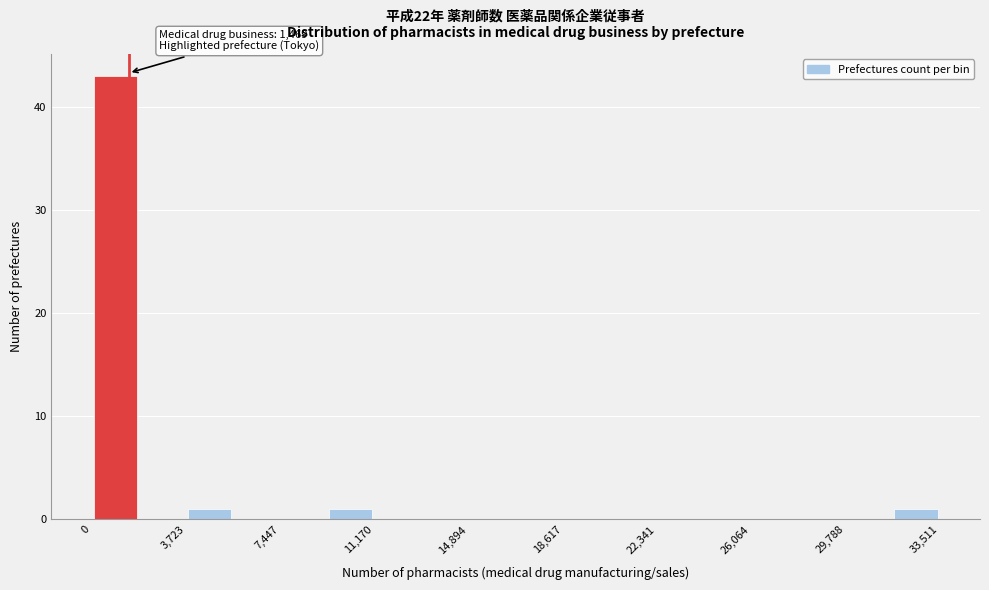

Read against the x-axis, roughly where is the centre of the tallest bar?

1000